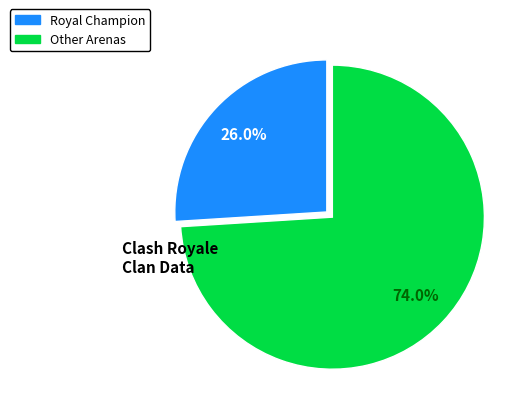

Is there a majority slice in this chart?

Yes